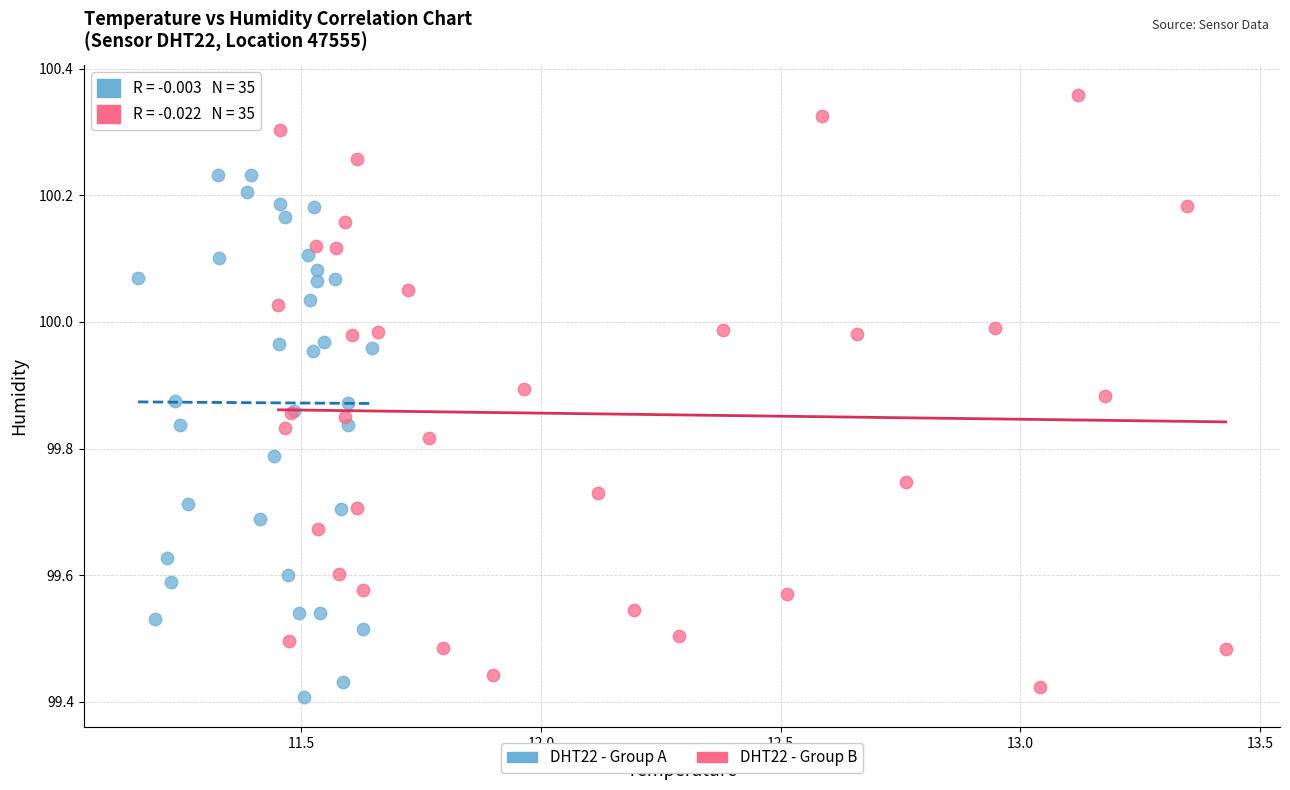

Which series has the widest spread of Y values?

DHT22 - Group B